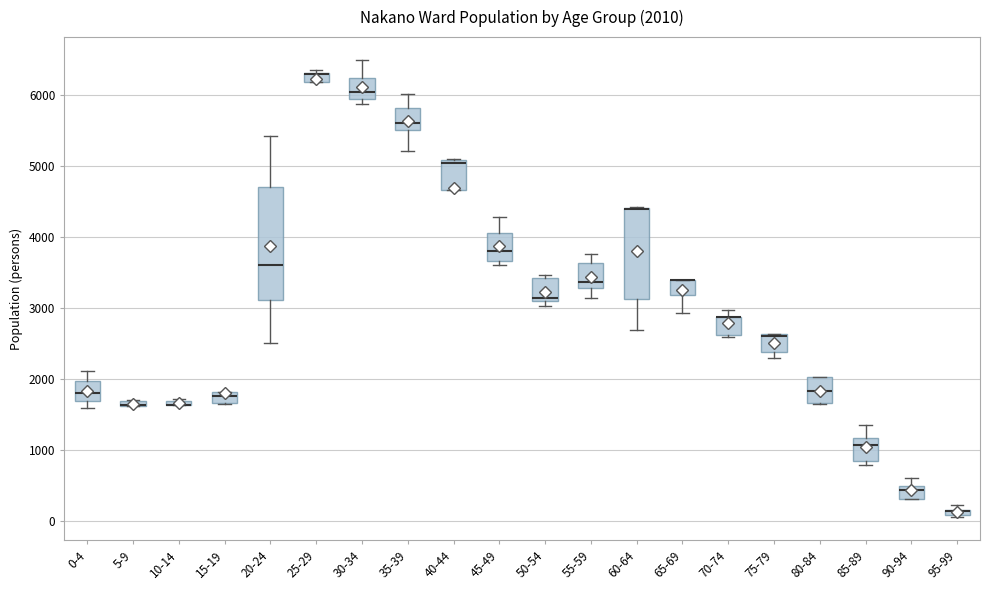

Which box is the tallest, from its lower edge to its upper edge?

20-24